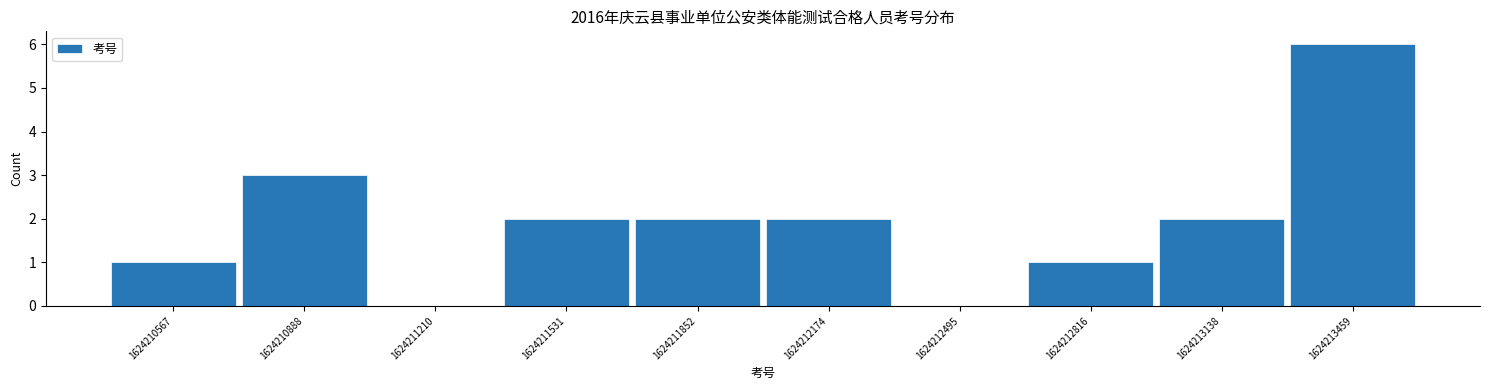

Reading left to right, transcribe this chart: for each bar, give the range it covers on the x-axis and its height. Neither the bar edges nor the heights are printed on the chart, so give them approximately, as read against the axes.

1624210400 to 1624210750: 1
1624210750 to 1624211050: 3
1624211050 to 1624211350: 0
1624211350 to 1624211700: 2
1624211700 to 1624212000: 2
1624212000 to 1624212350: 2
1624212350 to 1624212650: 0
1624212650 to 1624213000: 1
1624213000 to 1624213300: 2
1624213300 to 1624213600: 6